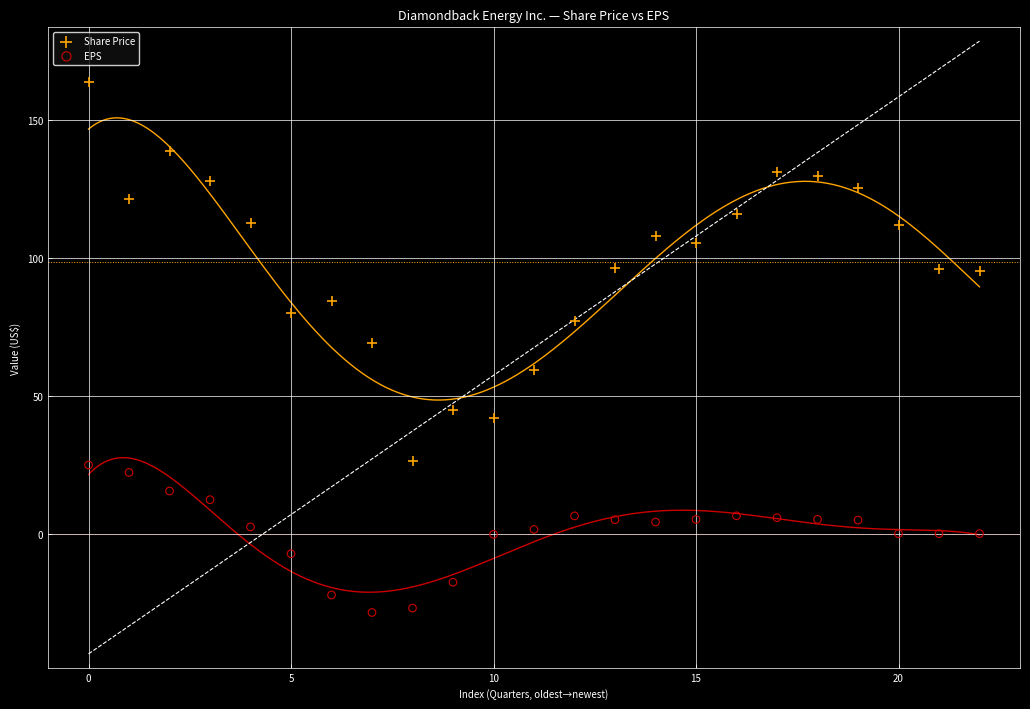

What are all the series names shown in the legend?

Share Price, EPS